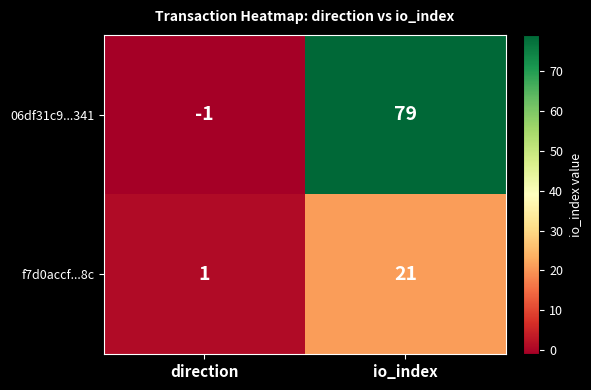

Which category has the lowest value in the f7d0accf...8c series?

direction